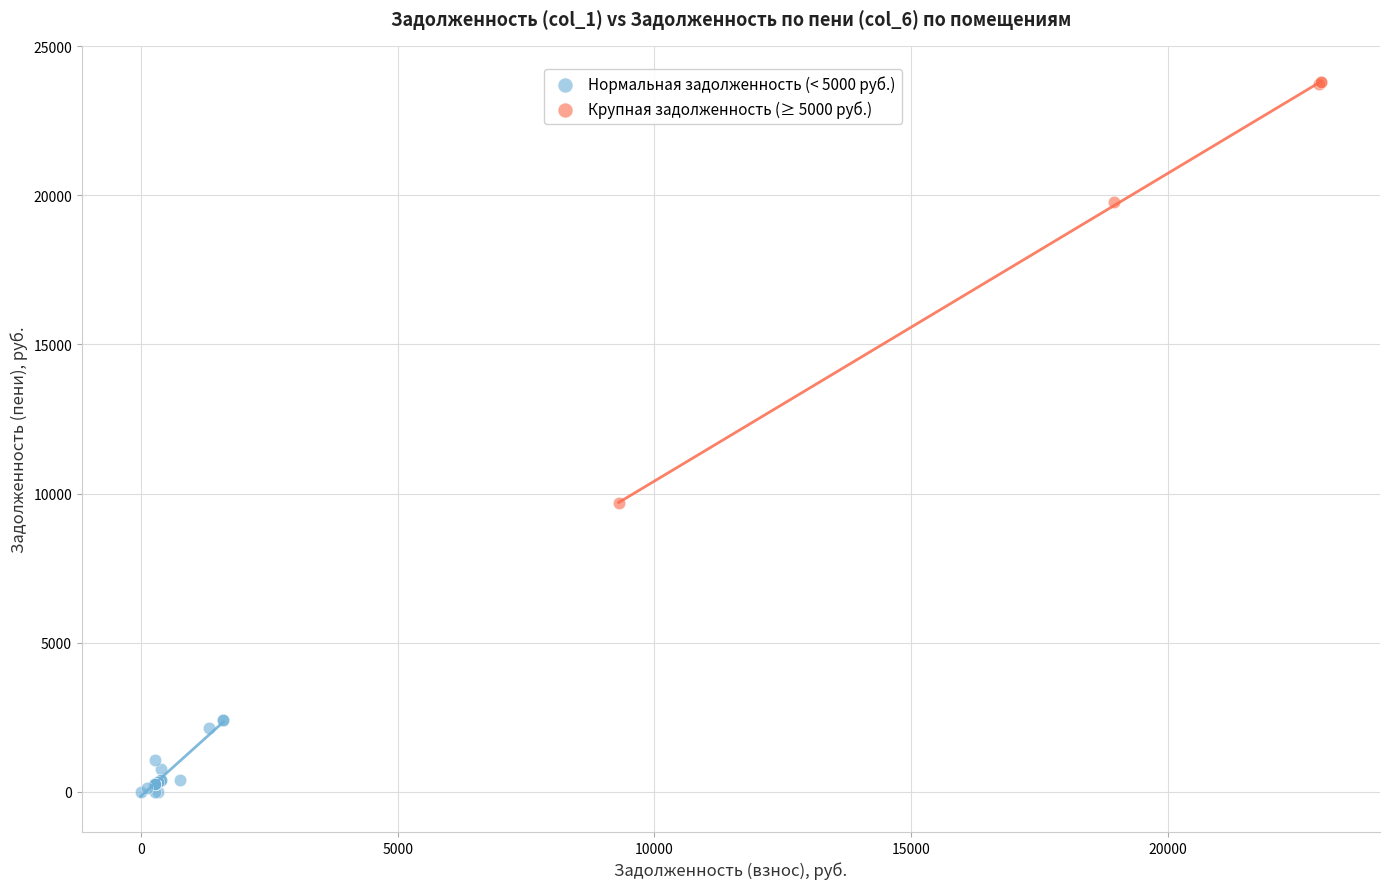

Which series contains the lowest Y value?

Нормальная задолженность (< 5000 руб.)